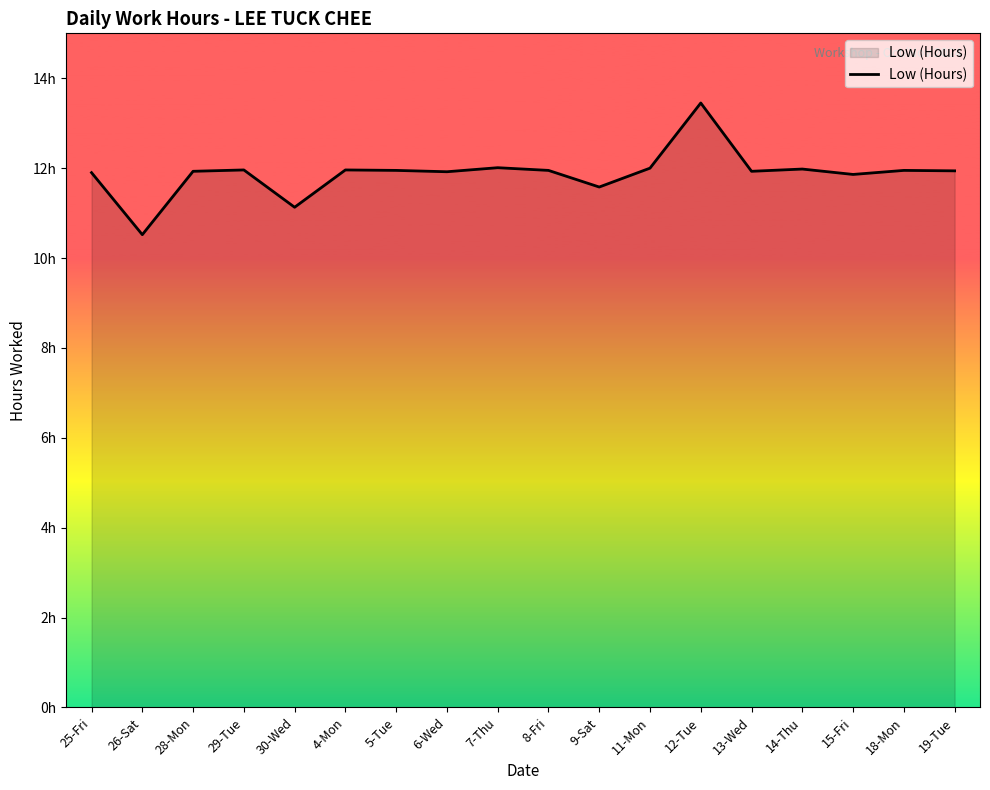

Reading right to left, list all the values displayed in this chart.

19-Tue=11.9	18-Mon=11.9	15-Fri=11.9	14-Thu=12.0	13-Wed=11.9	12-Tue=13.4	11-Mon=12.0	9-Sat=11.6	8-Fri=11.9	7-Thu=12.0	6-Wed=11.9	5-Tue=11.9	4-Mon=12.0	30-Wed=11.1	29-Tue=12.0	28-Mon=11.9	26-Sat=10.5	25-Fri=11.9